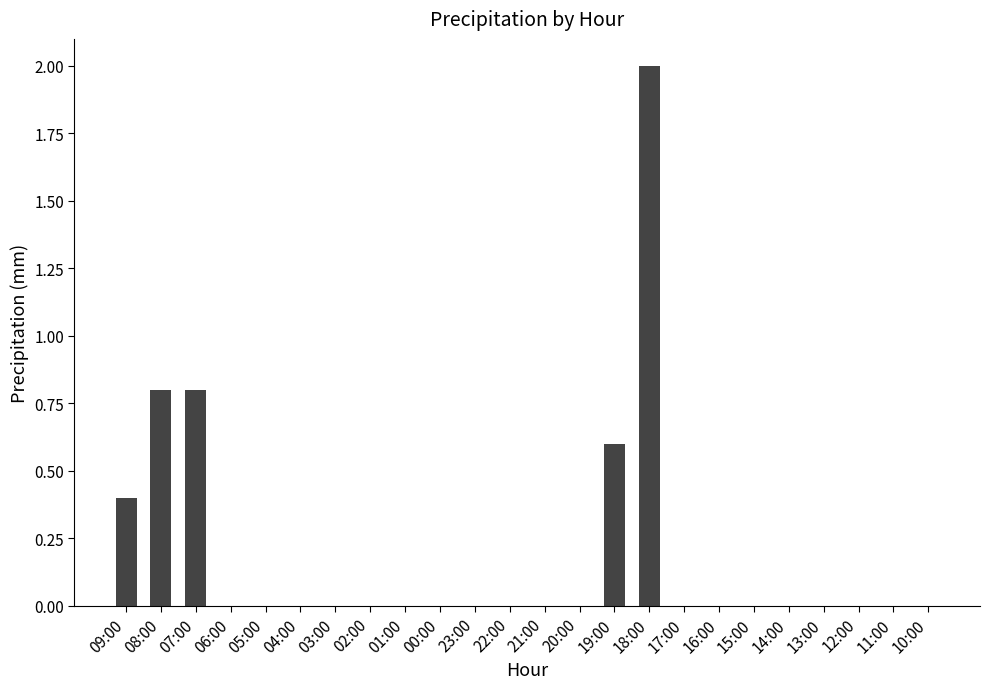

What is the sum of all values?

4.6